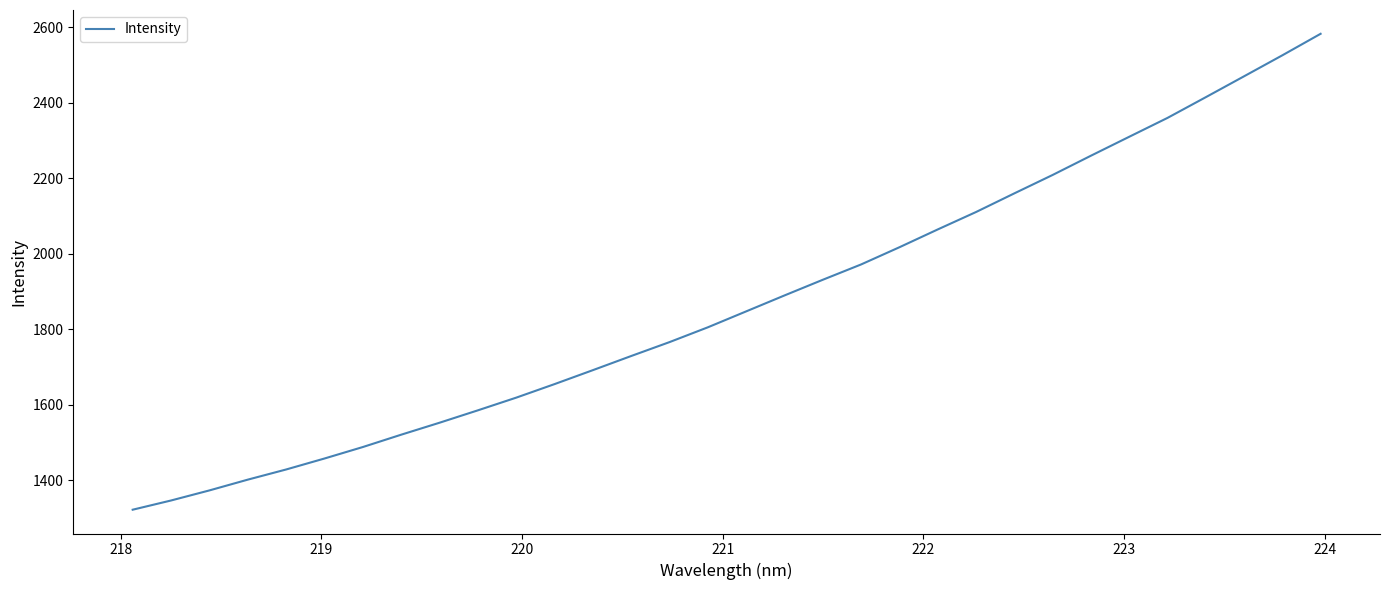

What is the difference between the maximum and minimum values?

1260.8